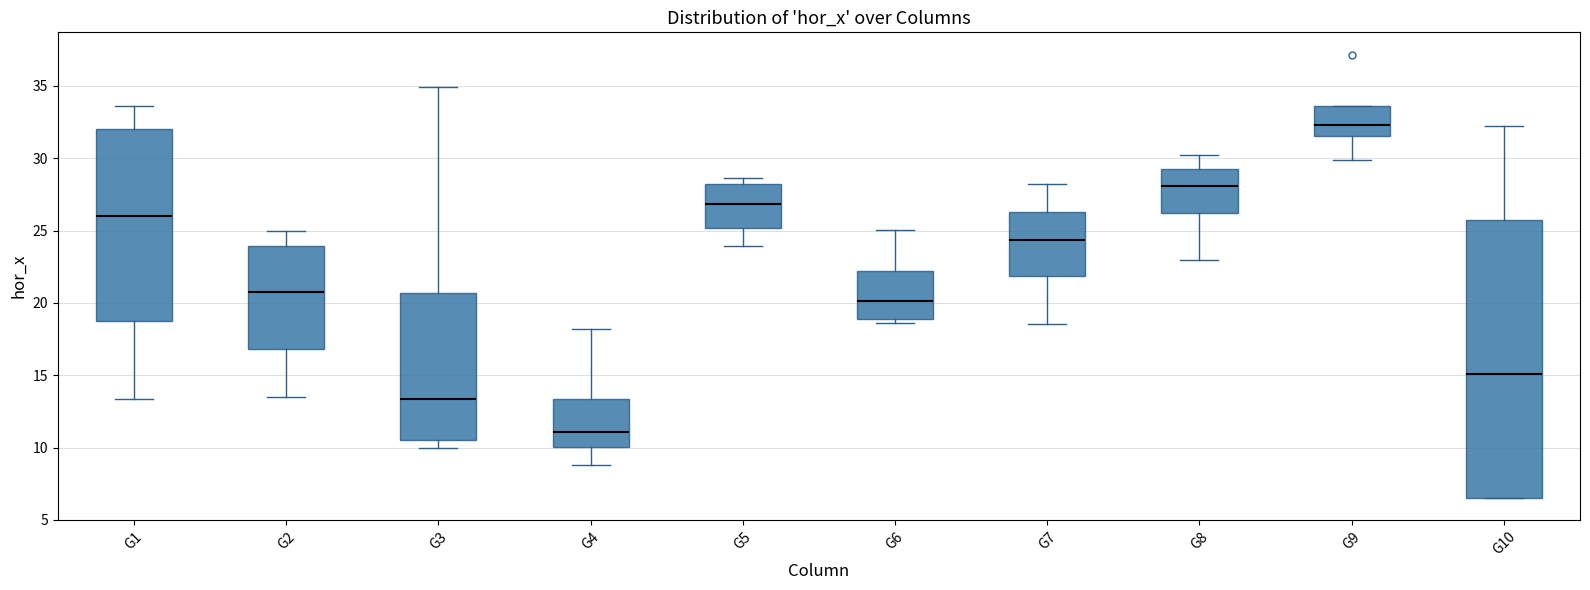

Comparing the boxes themselves (not the whiskers), which one is the tallest?

G10